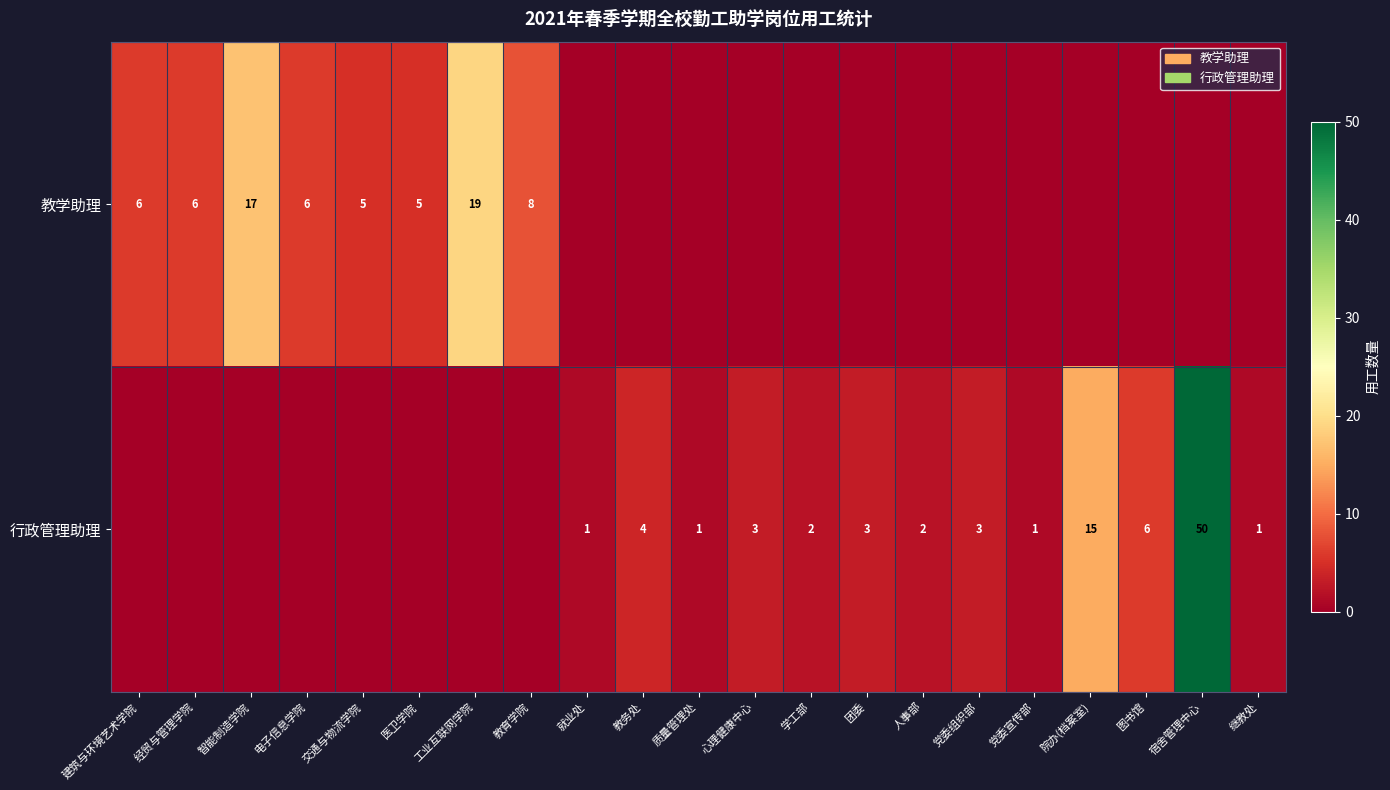

What is the difference between the highest and lowest values at 医卫学院?

5